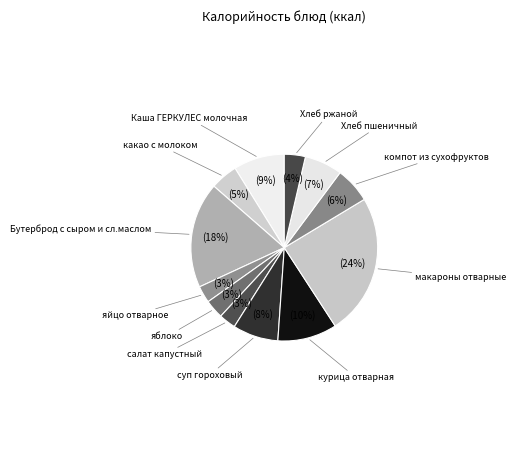

How many slices are in this pie chart?

12